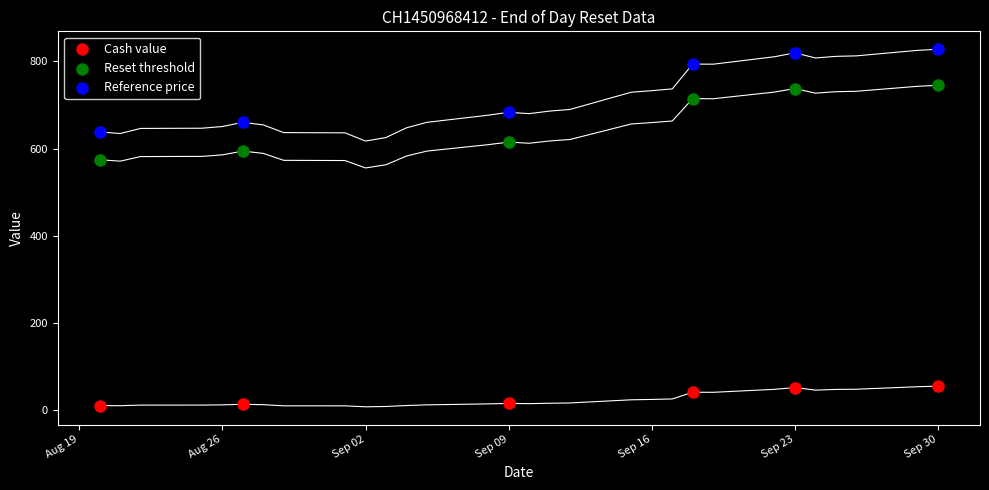

What is the X range (max minus min) for the scatter plot?

41.0